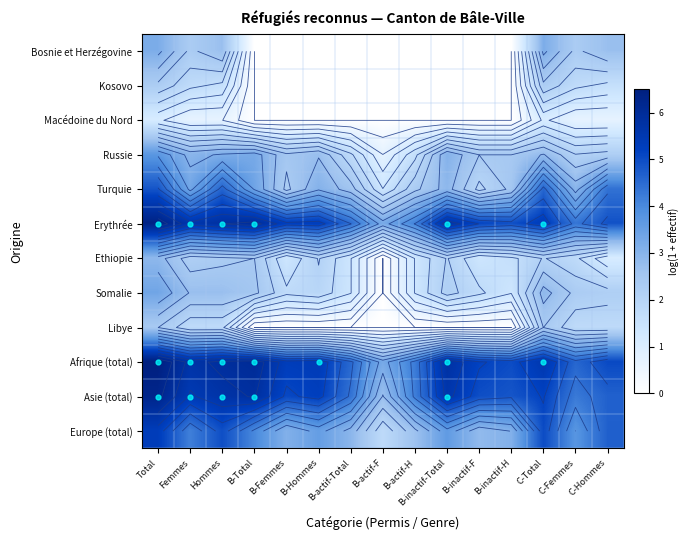

True or false: Erythrée has a value of 4.9 at B-inactif-H.

True